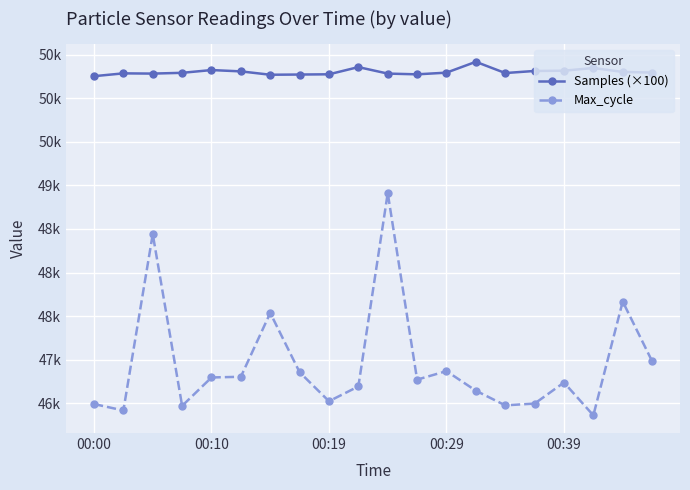

True or false: Max_cycle and Samples (×100) cross at least once.

False